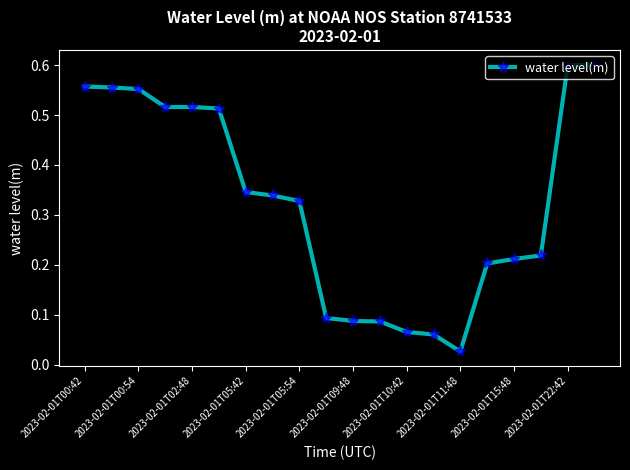

What is the sum of all values?

6.5